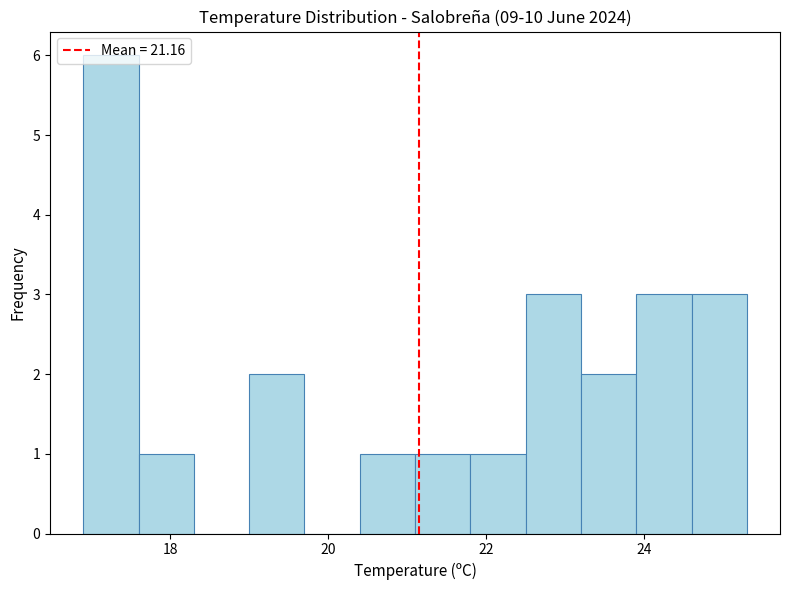

Read against the x-axis, roughly where is the centre of the tallest bar?

17.2